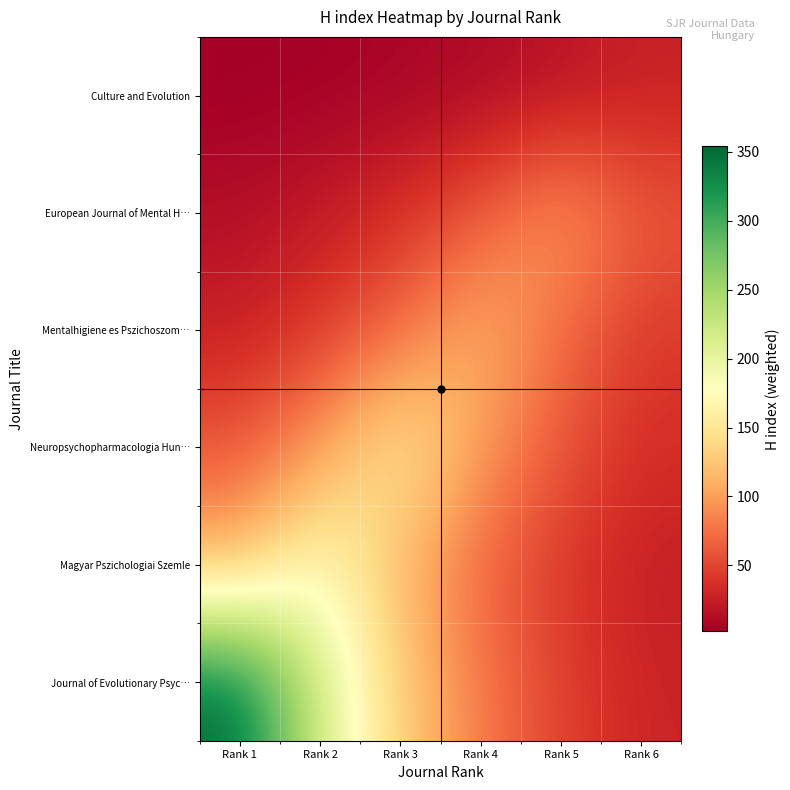

What is the spread (max minus min) of values at Rank 1?

351.8